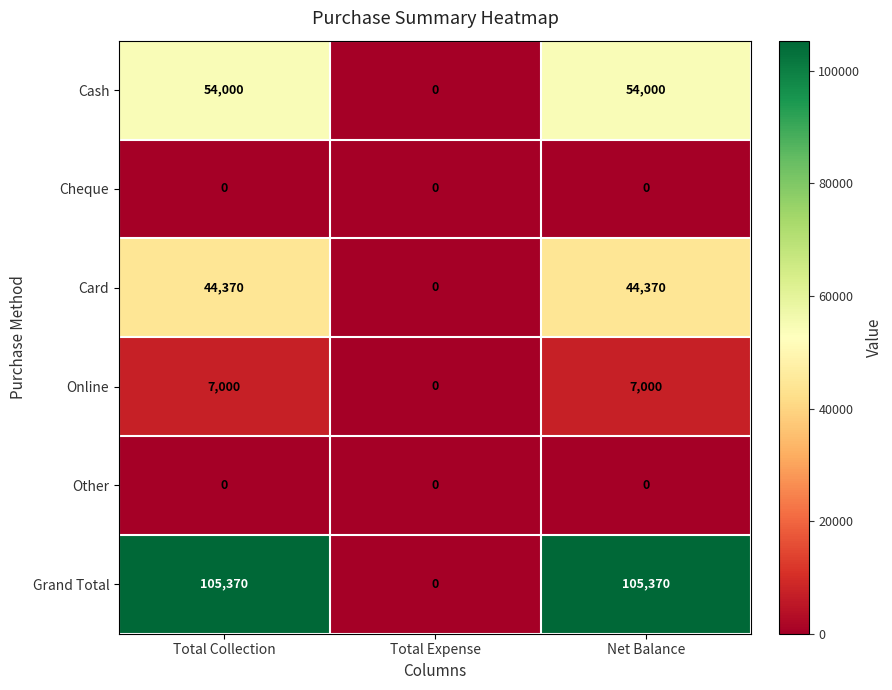

Reading left to right, list all the values displayed in this chart.

Cash: 54000	0	54000
Cheque: 0	0	0
Card: 44370	0	44370
Online: 7000	0	7000
Other: 0	0	0
Grand Total: 105370	0	105370